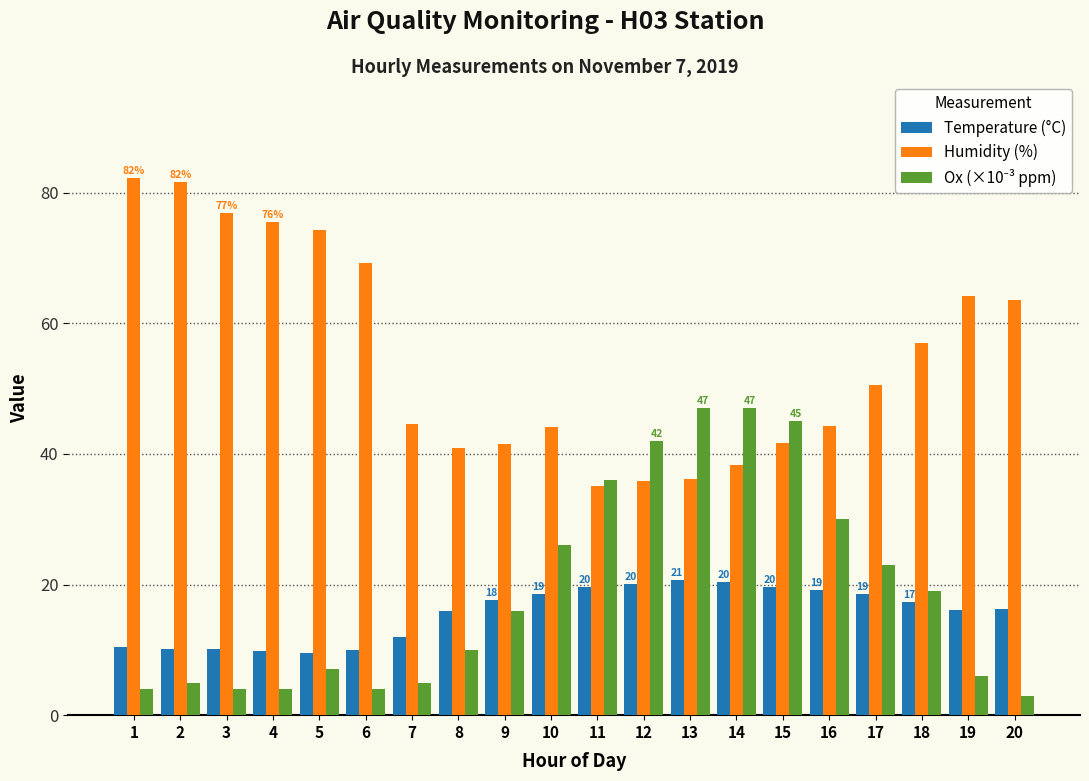

What is the average value of the Temperature (°C) series?

15.6